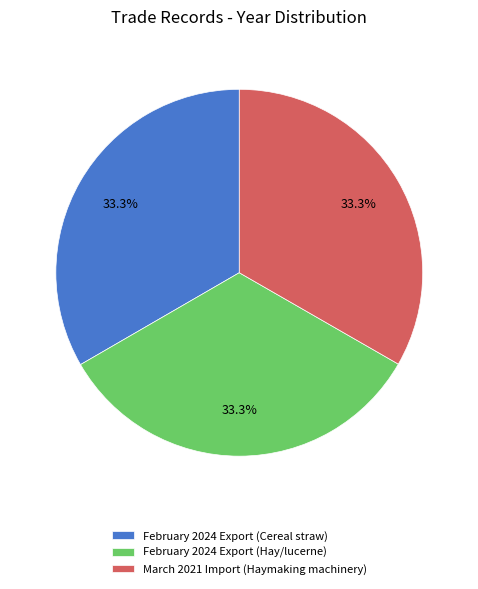

Count the number of slices in the pie.

3